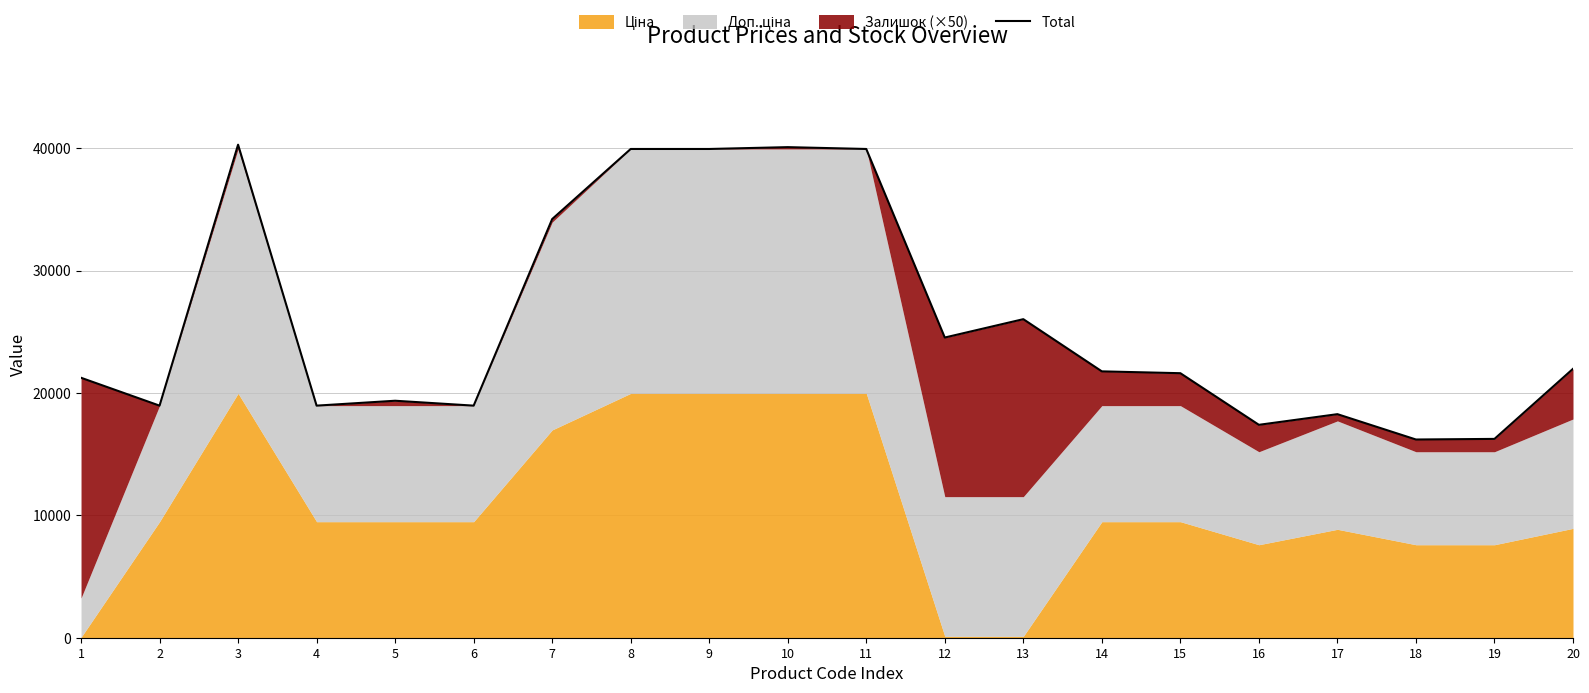

Count the number of values greater than 21760.

10